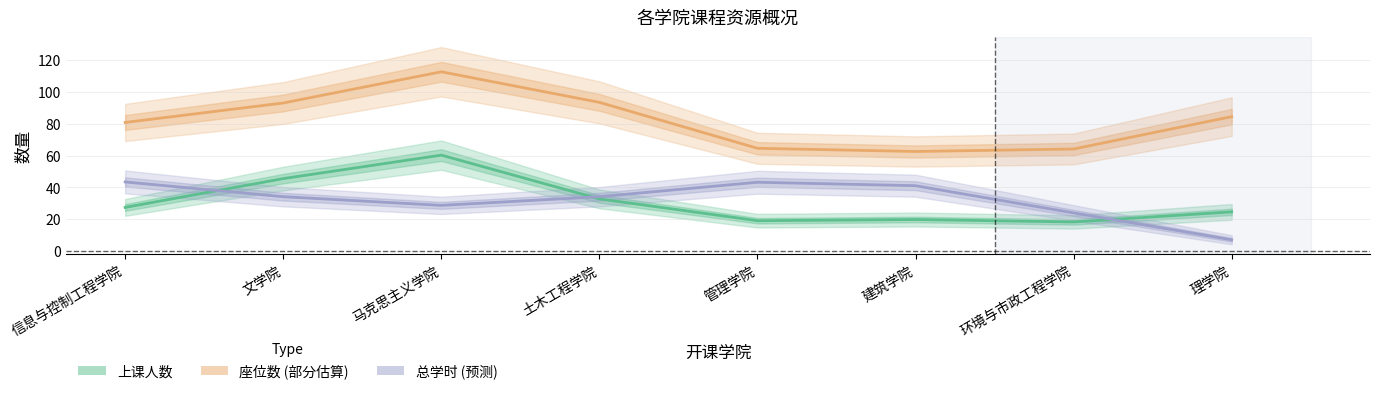

Which series changed the most between 马克思主义学院 and 管理学院?

座位数